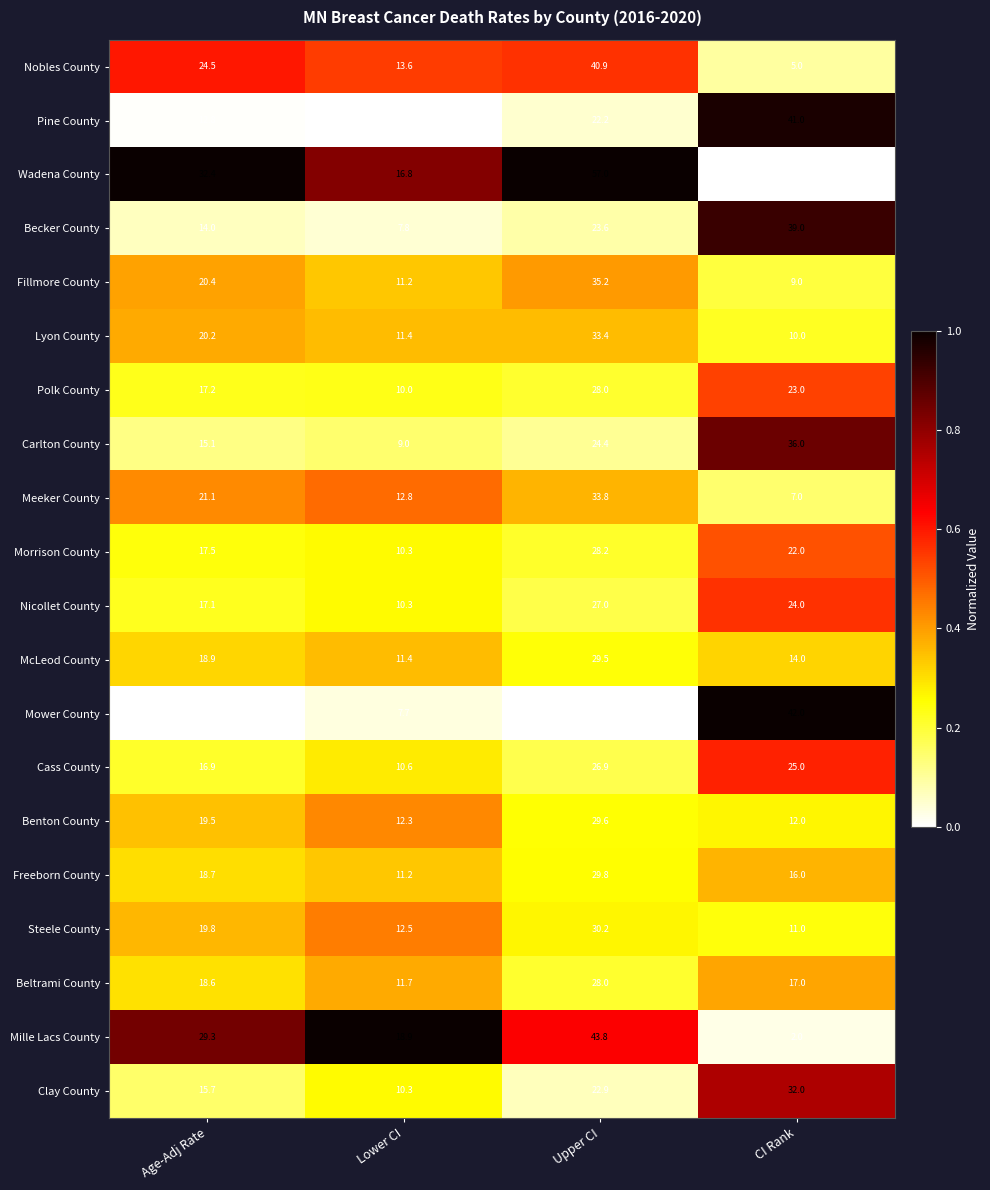

What is the sum of all Fillmore County values?

75.8